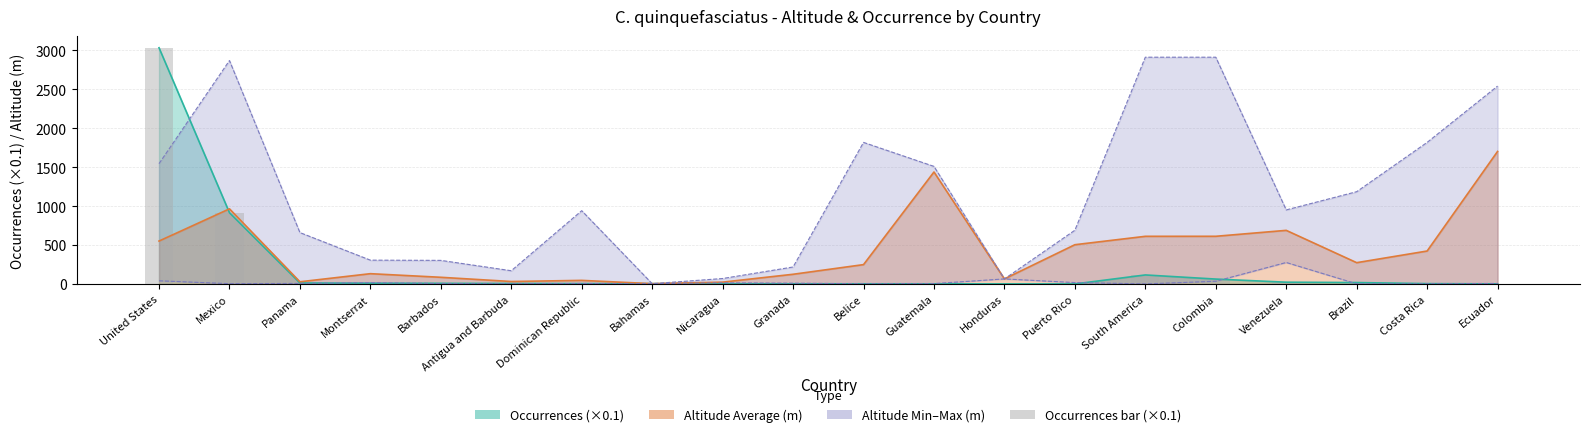

How many values exceed 6?

9